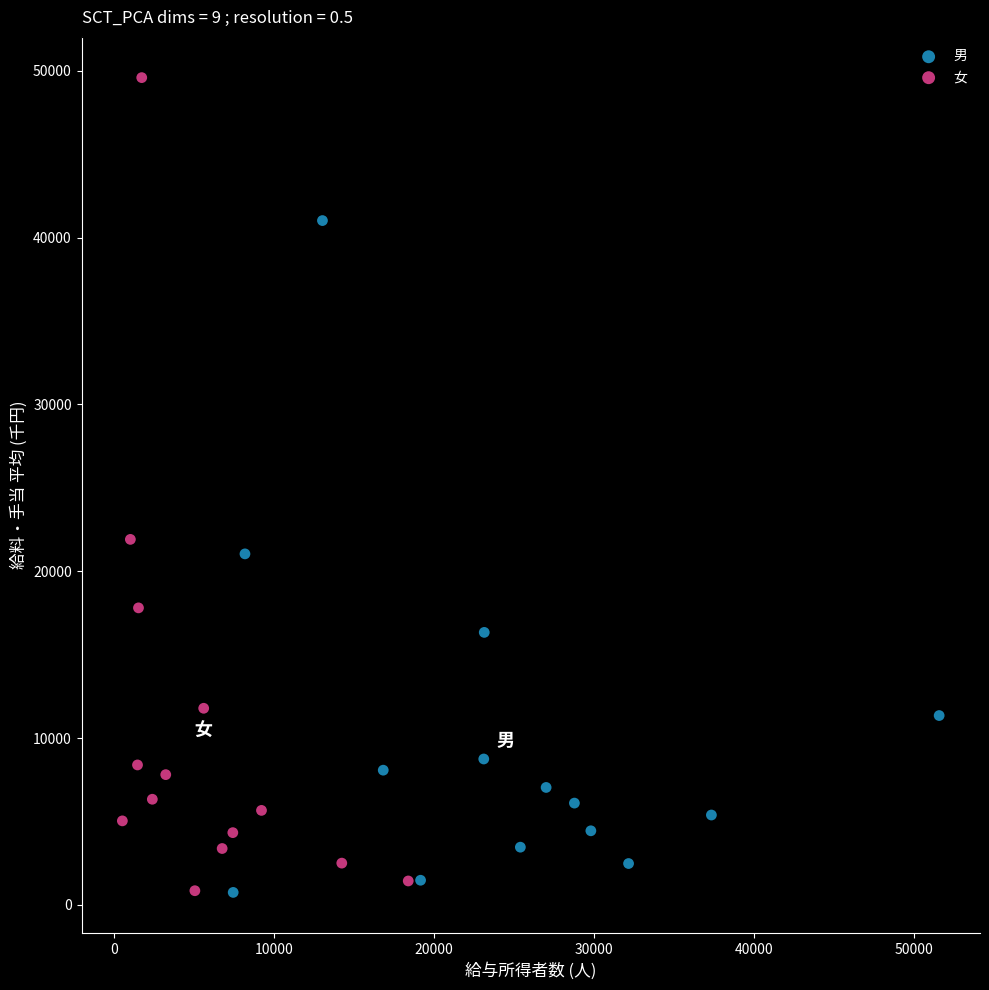

Which series contains the highest Y value?

女